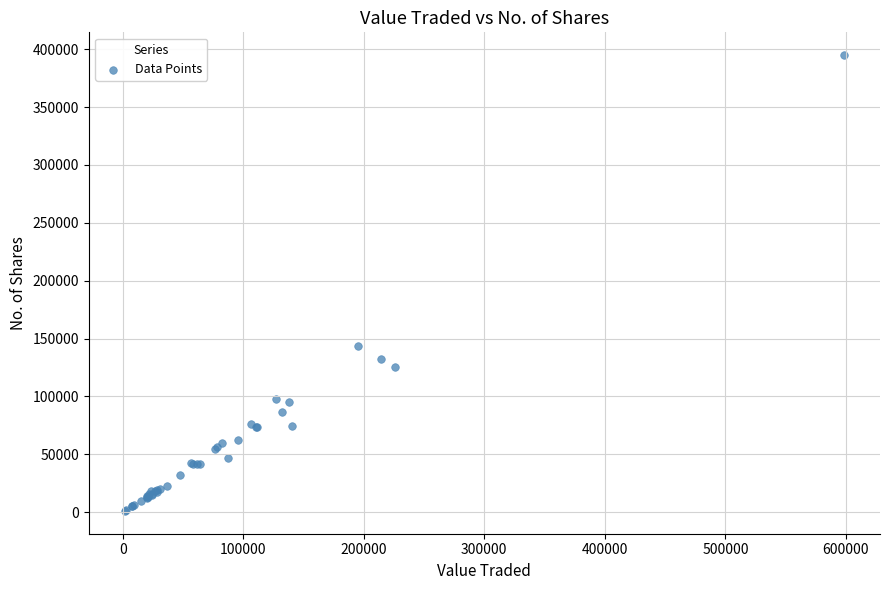

What Y value in the scatter plot is closest to 197985?

143264